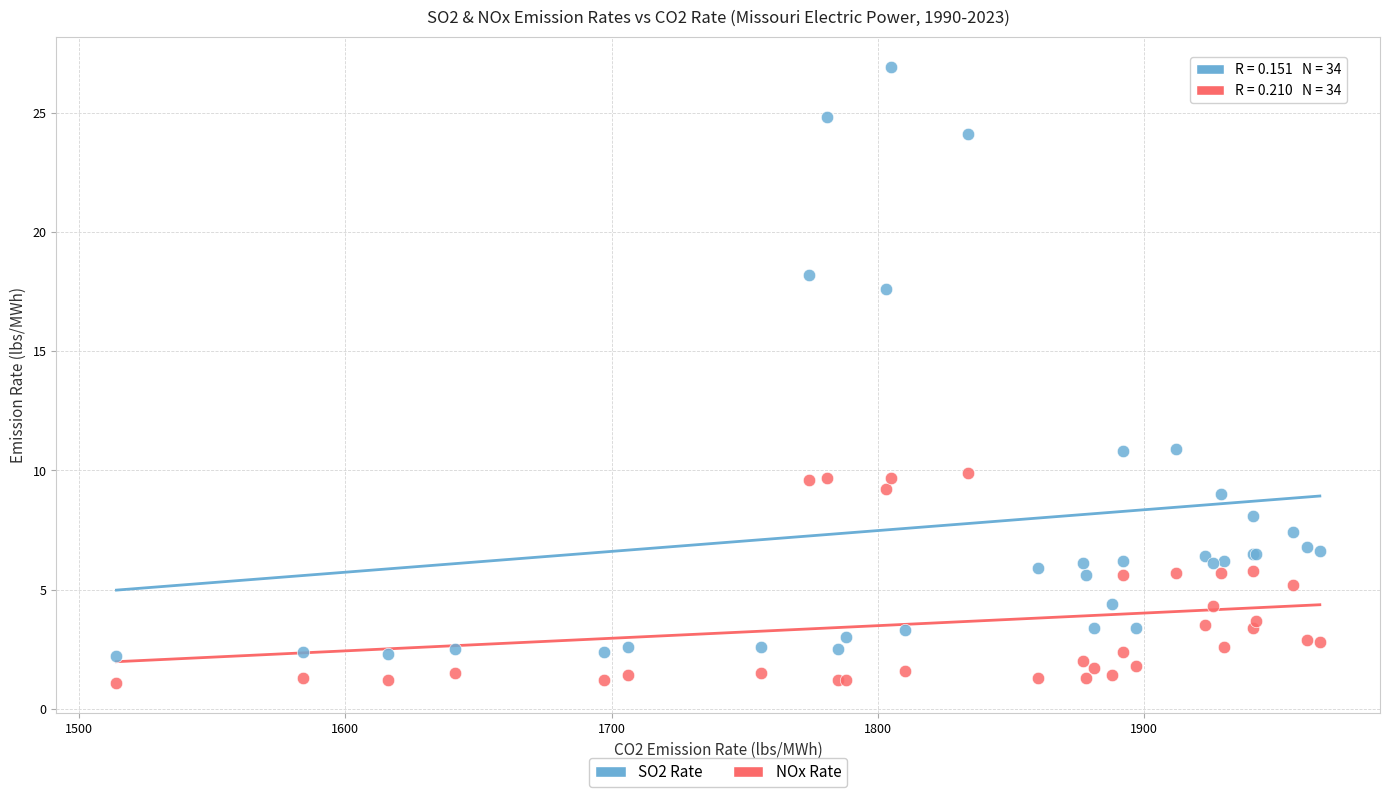

Which series reaches the maximum Y coordinate?

SO2 Rate